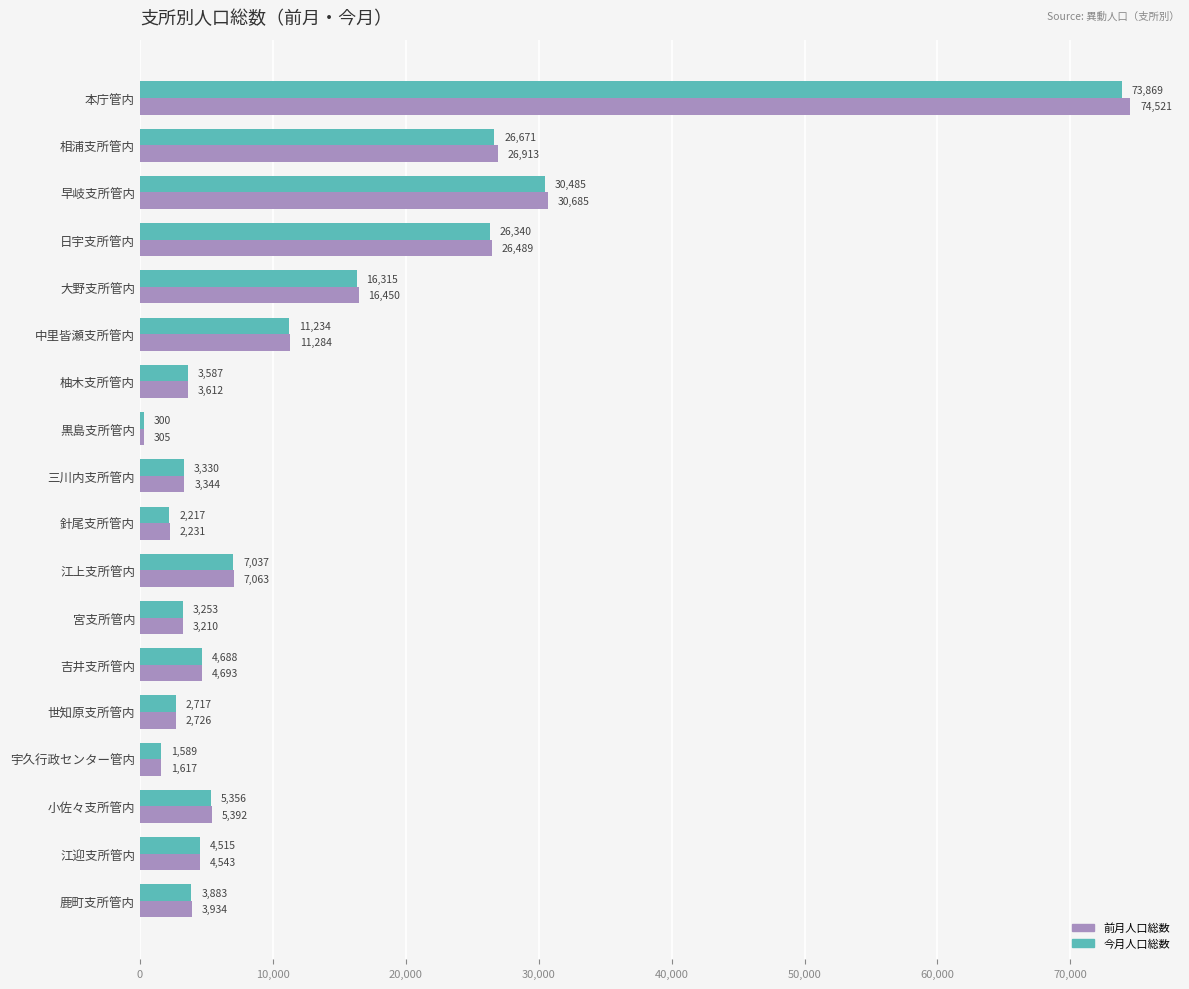

List the series in order of their peak value, highest first.

前月人口総数, 今月人口総数